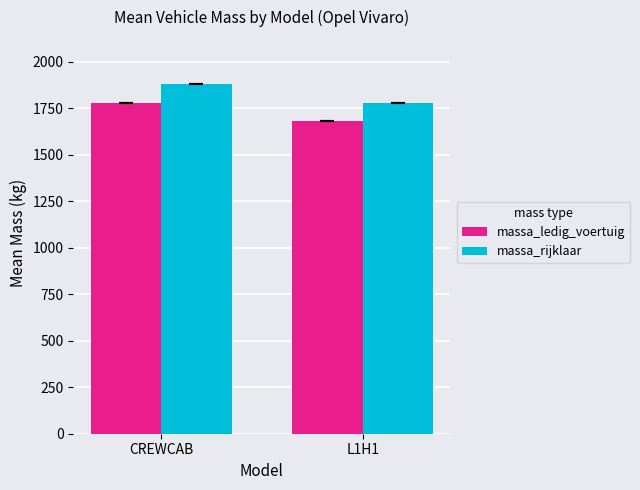

Rank the series at CREWCAB from highest to lowest value.

massa_rijklaar, massa_ledig_voertuig